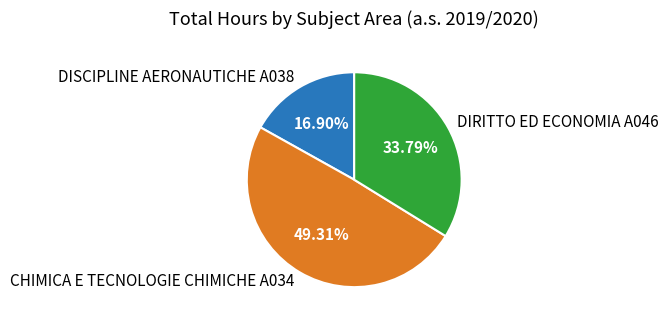

Which has a higher value, DIRITTO ED ECONOMIA A046 or DISCIPLINE AERONAUTICHE A038?

DIRITTO ED ECONOMIA A046